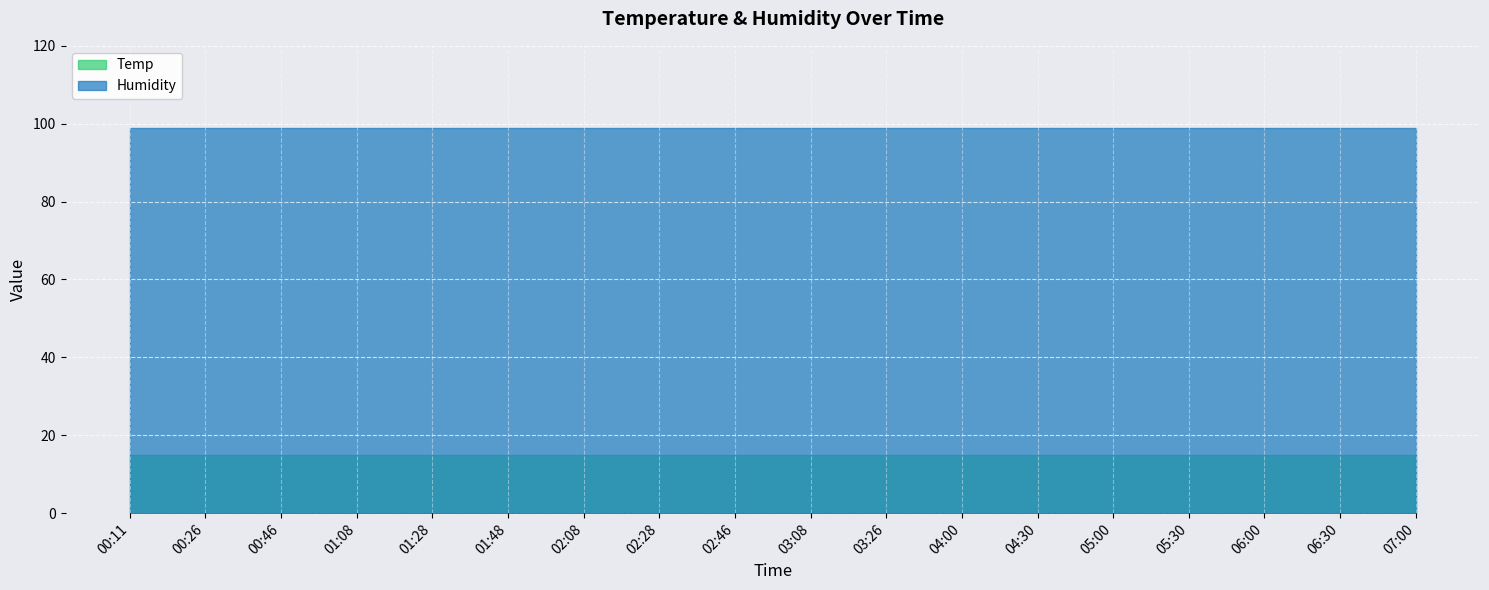

What are all the series names shown in the legend?

Temp, Humidity